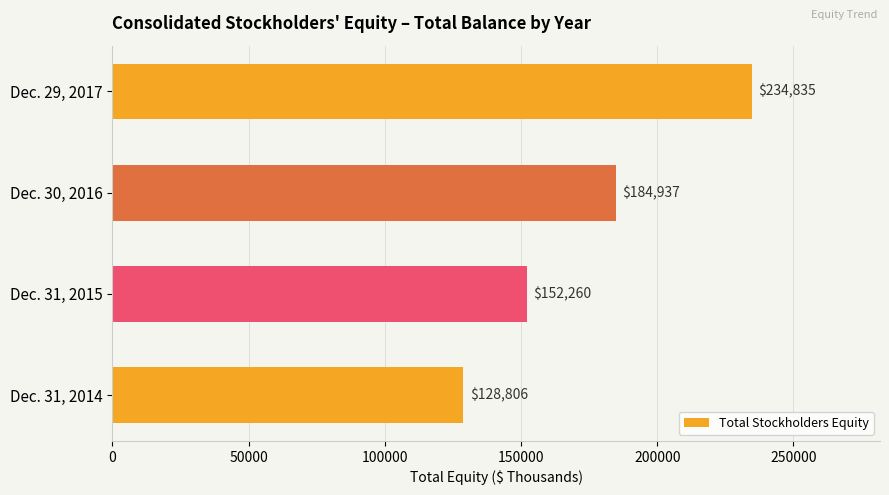

What is the difference between the maximum and minimum values?

106029